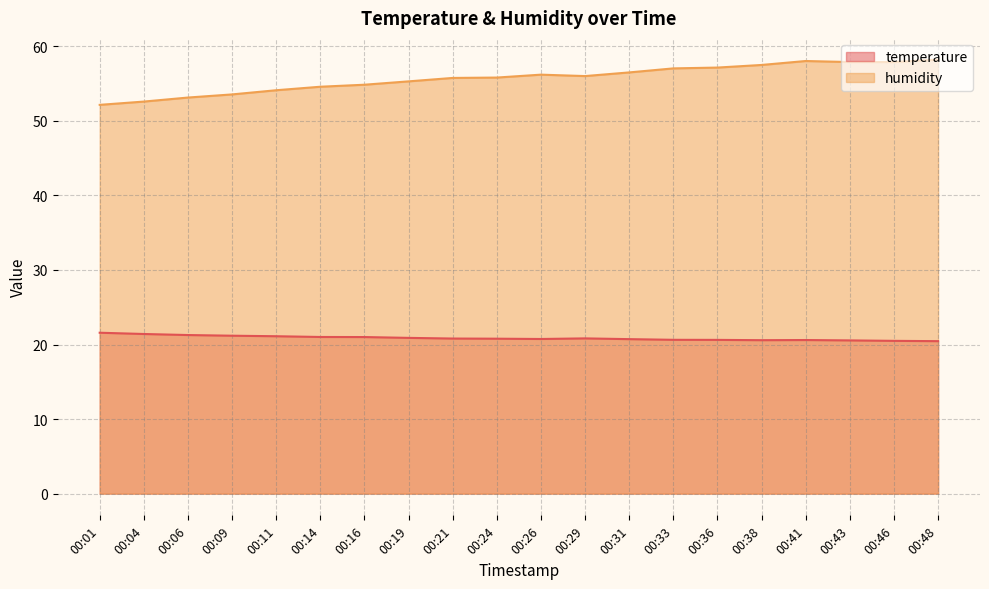

What is the sum of all temperature values?

417.2